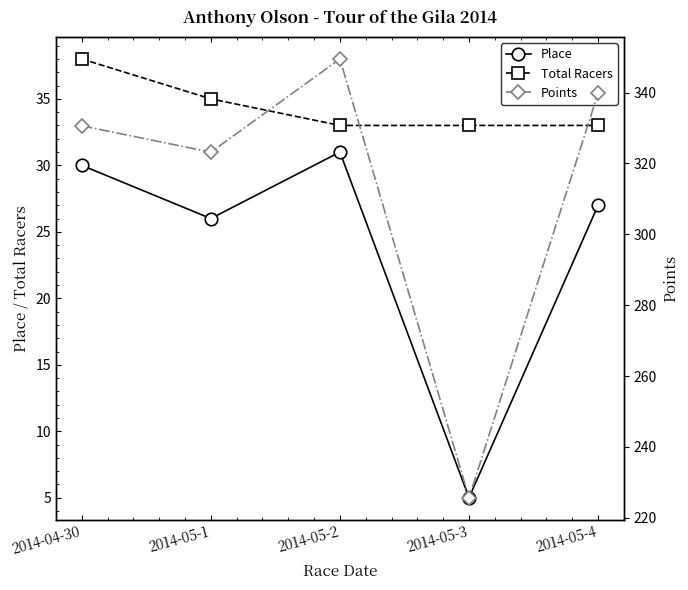

Between 2014-04-30 and 2014-05-3, which series saw the biggest shift?

Points